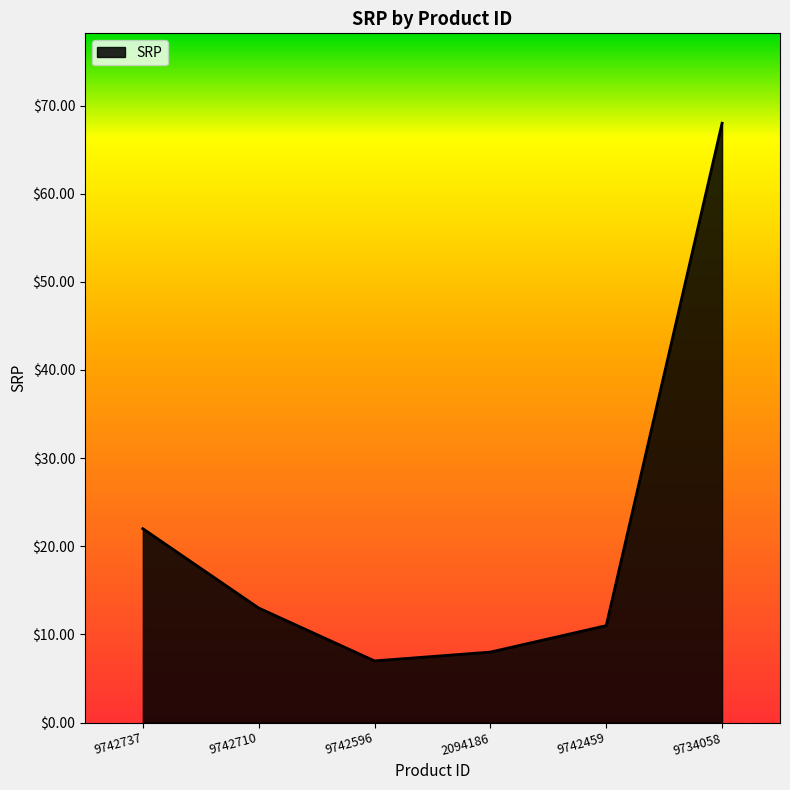

What position from the left is 9742596?

3